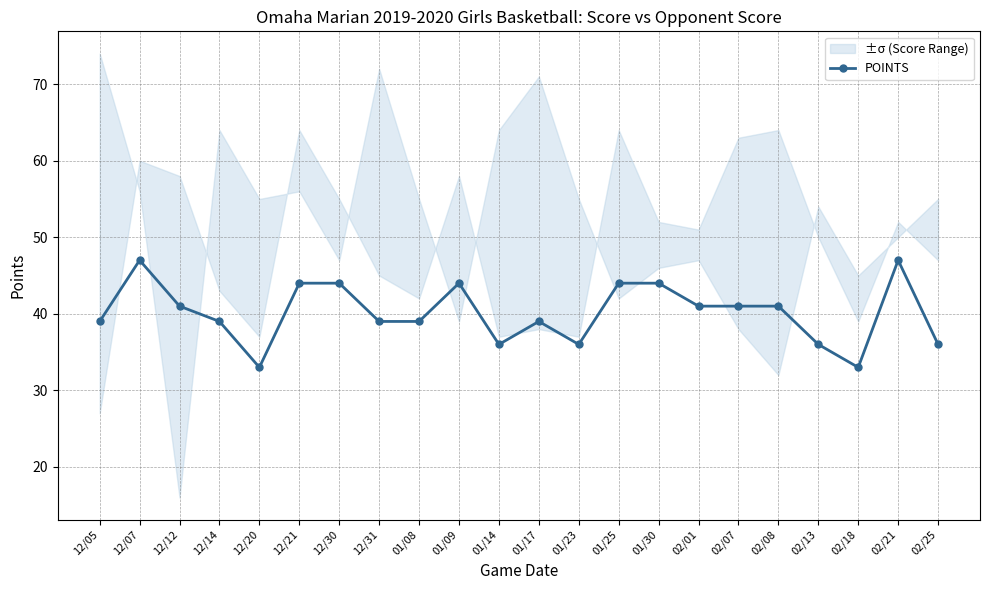

Which has a higher value, 01/14 or 01/23?

01/14